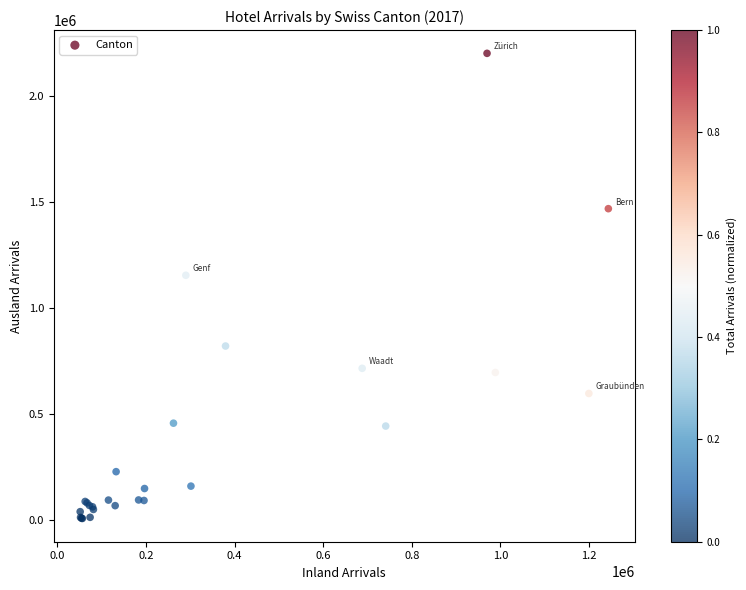

What Y value in the scatter plot is closest to 1105291?

1155421